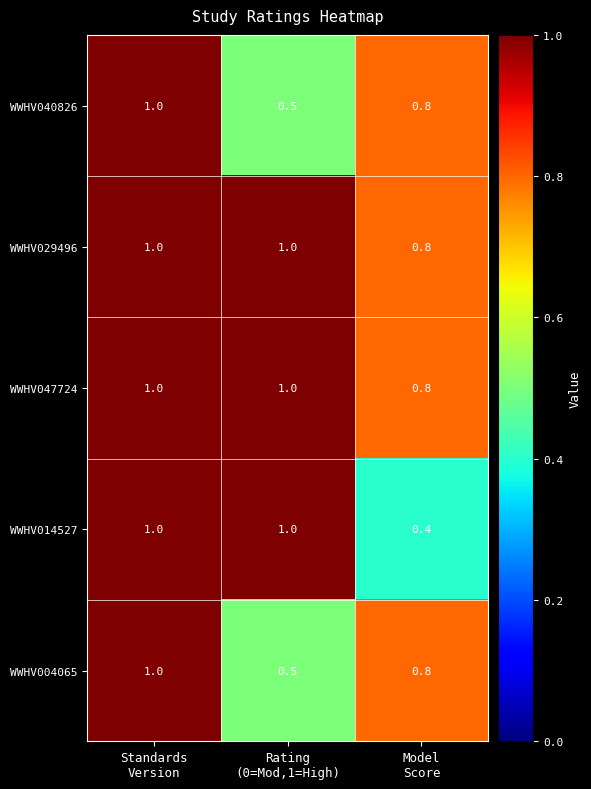

What is the spread (max minus min) of values at Model
Score?

0.4